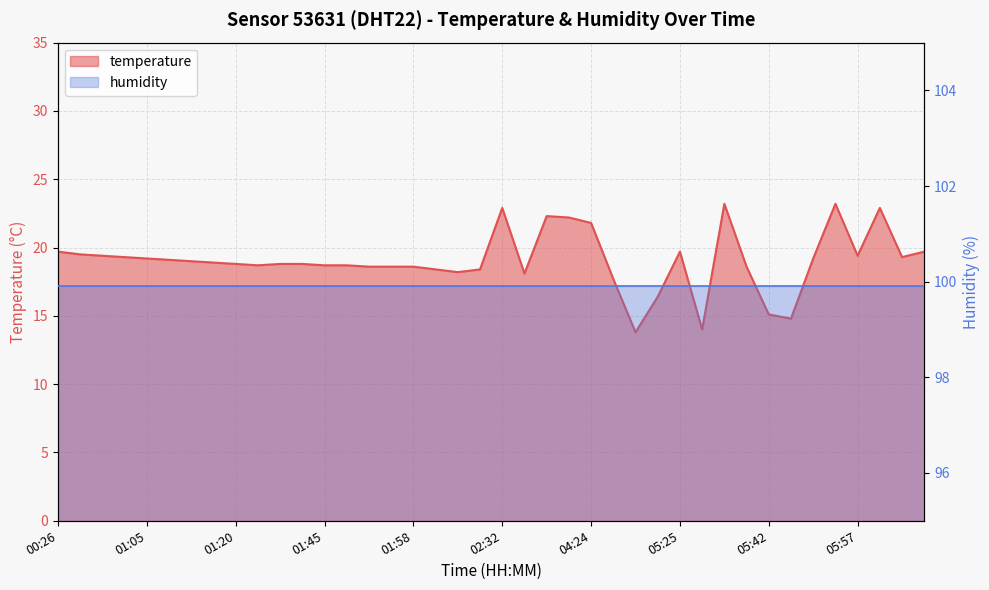

What is the value of the 33rd point from the left?

15.1